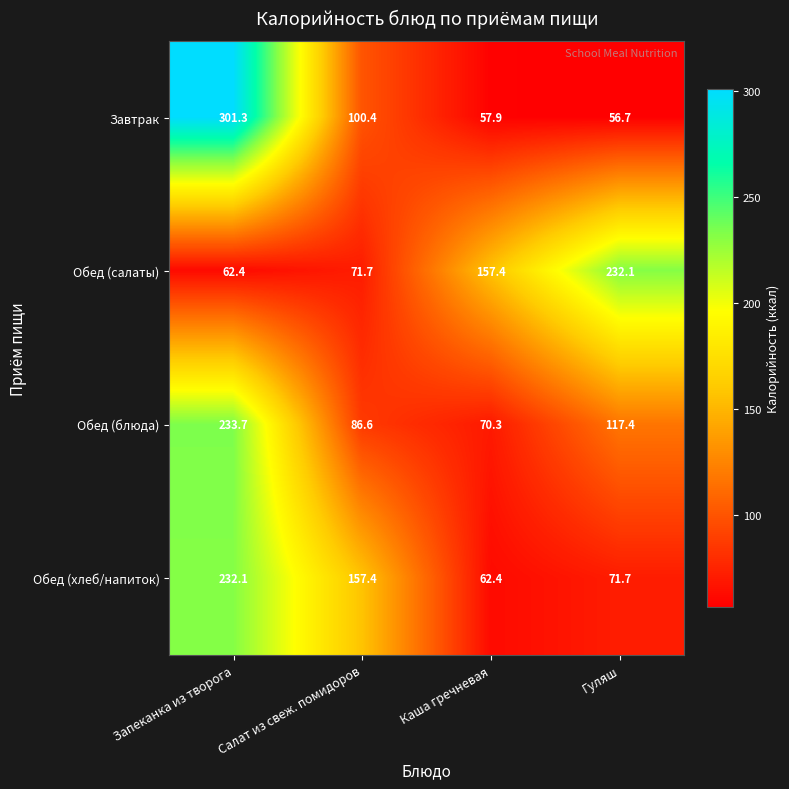

Rank the categories by Обед (салаты) value from lowest to highest.

Запеканка из творога, Салат из свеж. помидоров, Каша гречневая, Гуляш